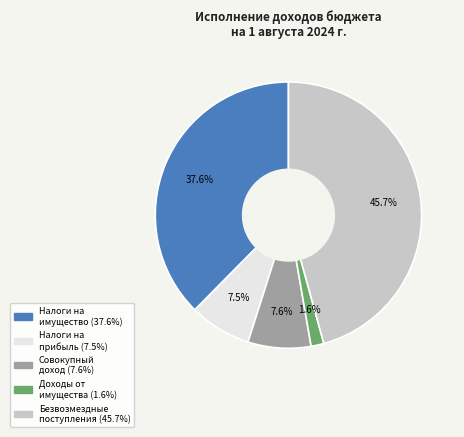

Is there a majority slice in this chart?

No